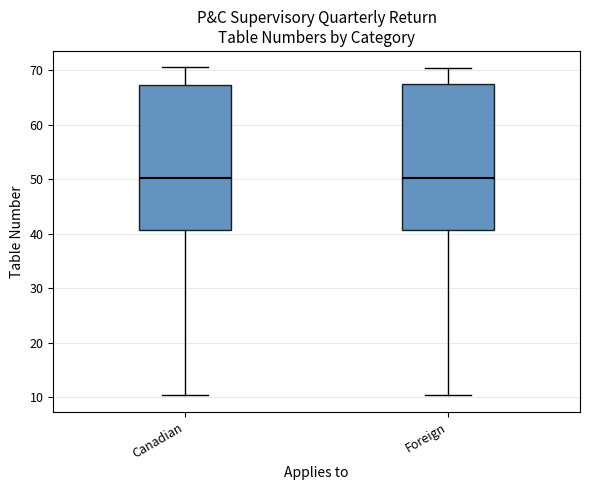

Where does the median line of the box for Foreign sit on the y-axis? The values are not printed on the chart, so give them approximately, as read against the axis.

50